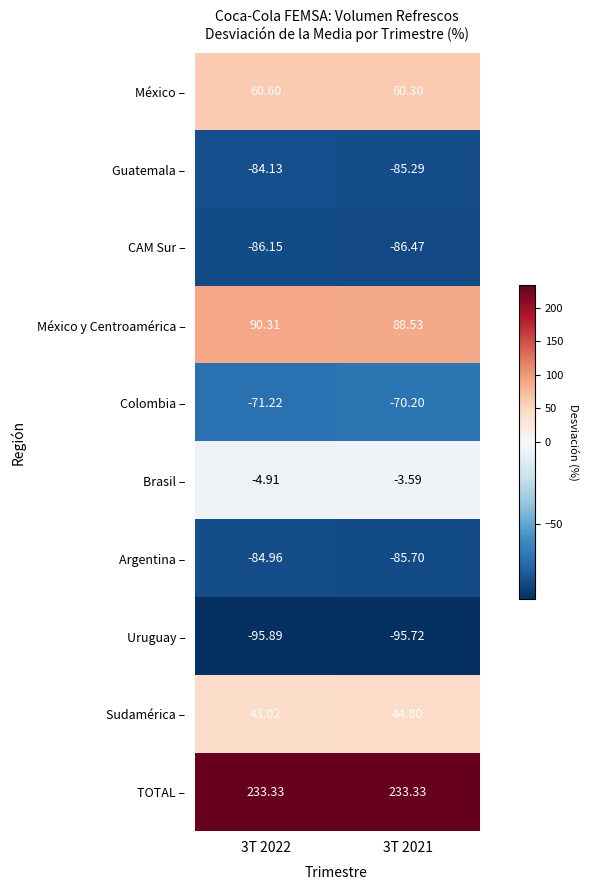

Is the value of CAM Sur – at 3T 2022 greater than the value of TOTAL – at 3T 2022?

No